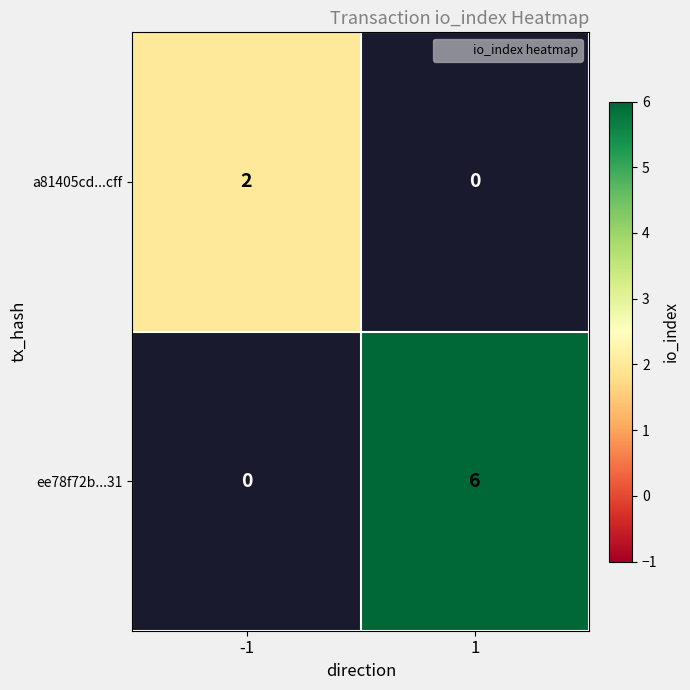

At which label does a81405cd...cff reach its peak?

-1